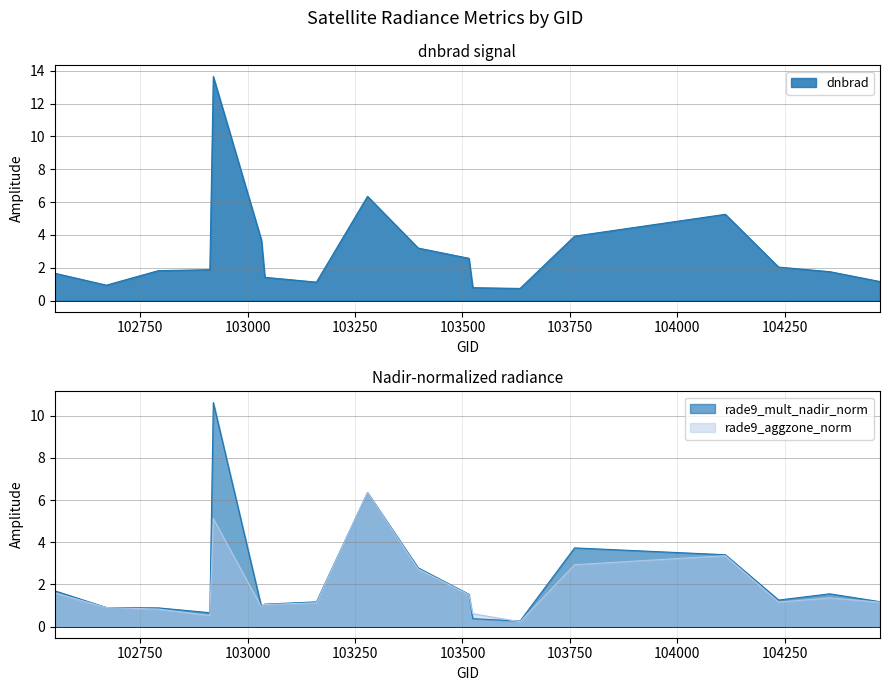

What is the smallest value displayed?

0.2